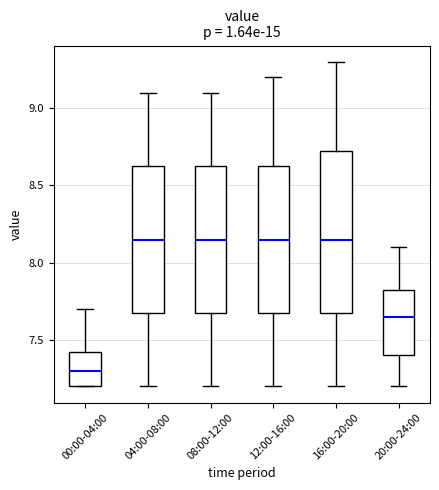

Which box is the tallest, from its lower edge to its upper edge?

16:00-20:00